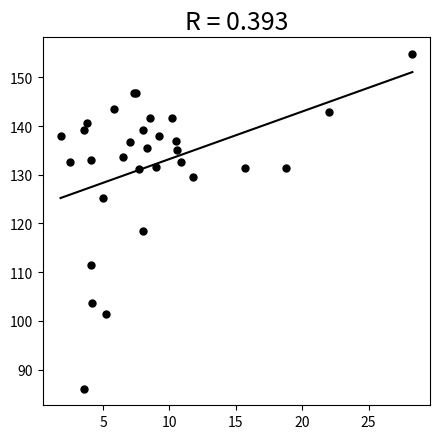

What Y value in the scatter plot is closest to 120?

118.4